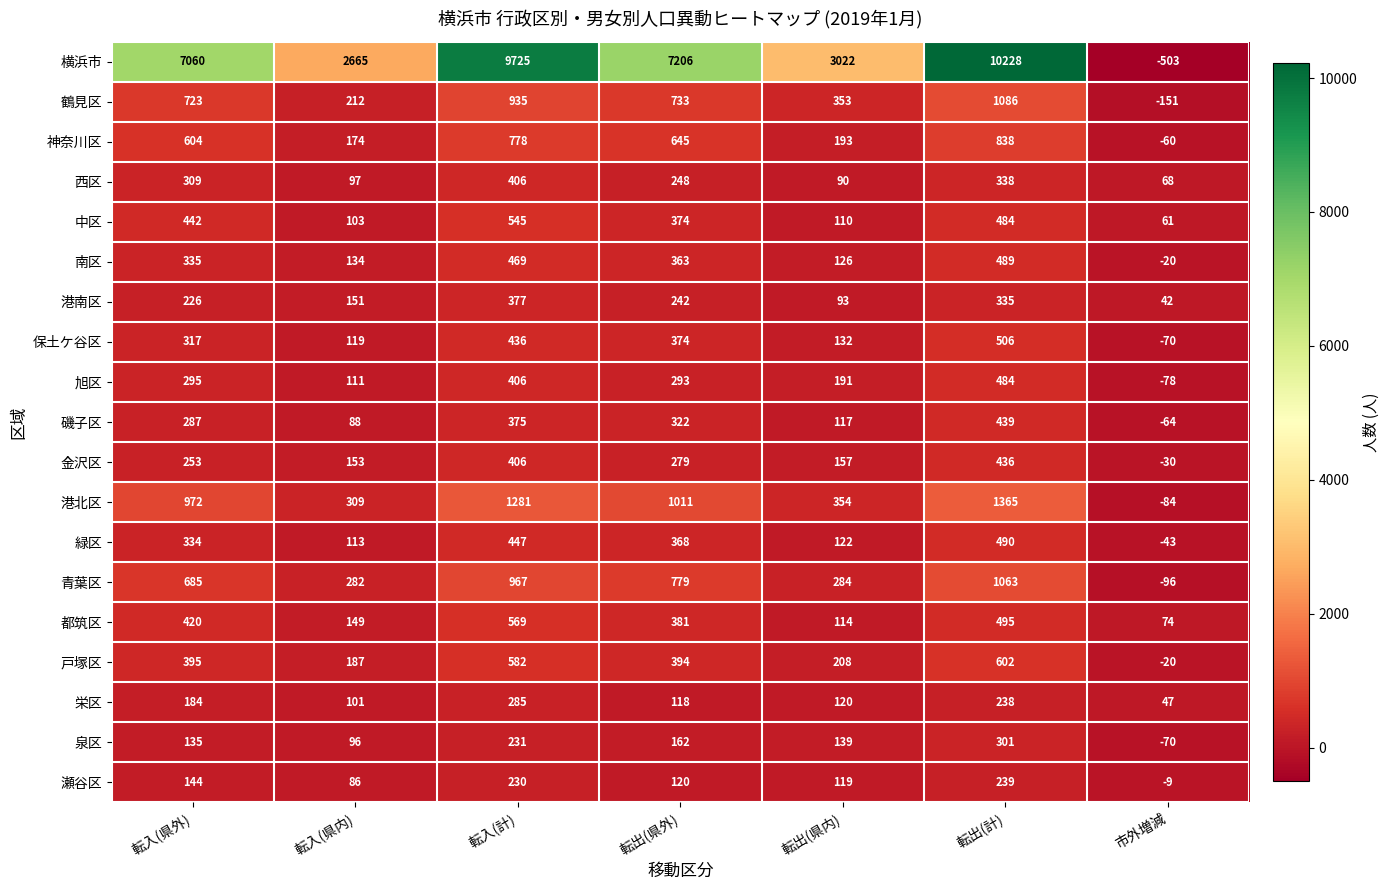

At which label does 西区 first exceed 248?

転入(県外)